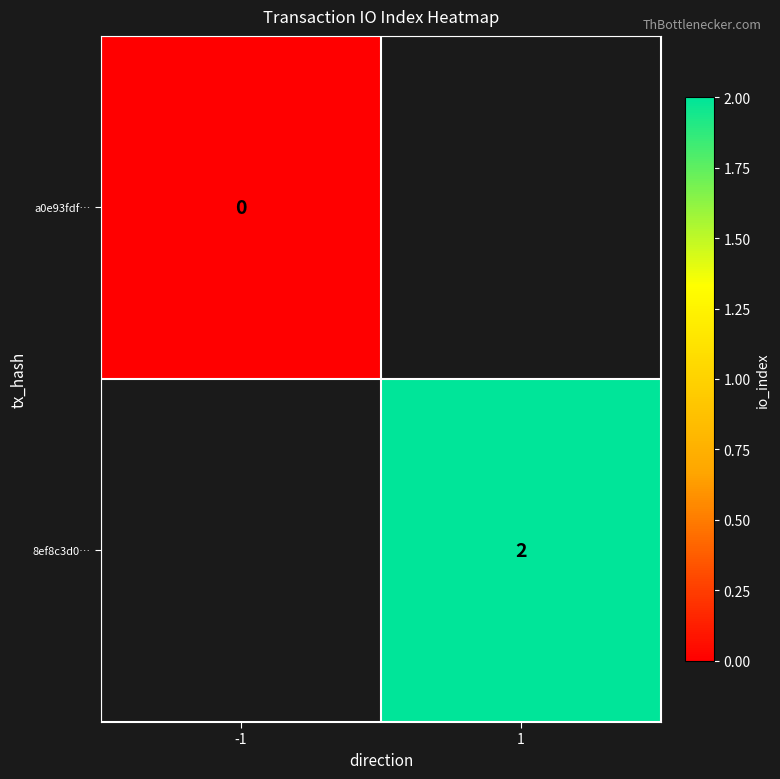

The value of 8ef8c3d0… at 1 is 4. True or false?

False